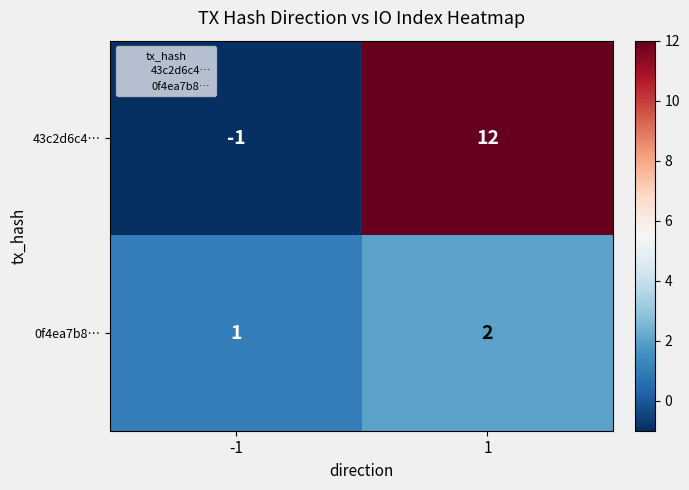

List the series in order of their overall mean, lowest first.

0f4ea7b8…, 43c2d6c4…